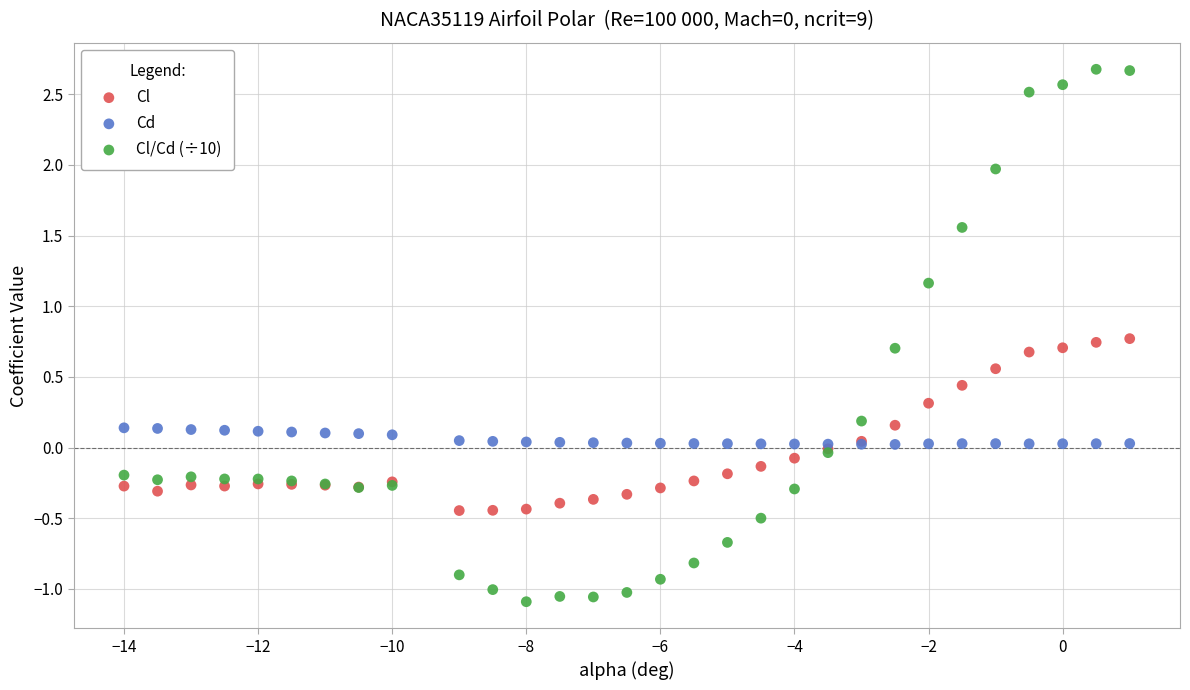

Which series reaches the minimum Y coordinate?

Cl/Cd (÷10)